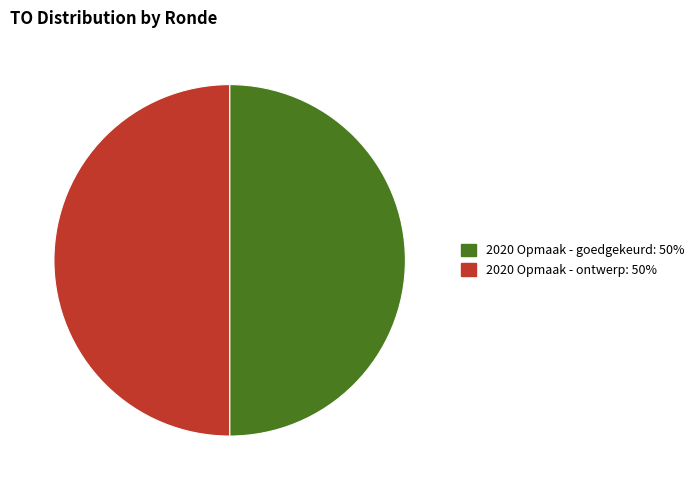

True or false: 2020 Opmaak - goedgekeurd: 50% accounts for 50% of the total.

True